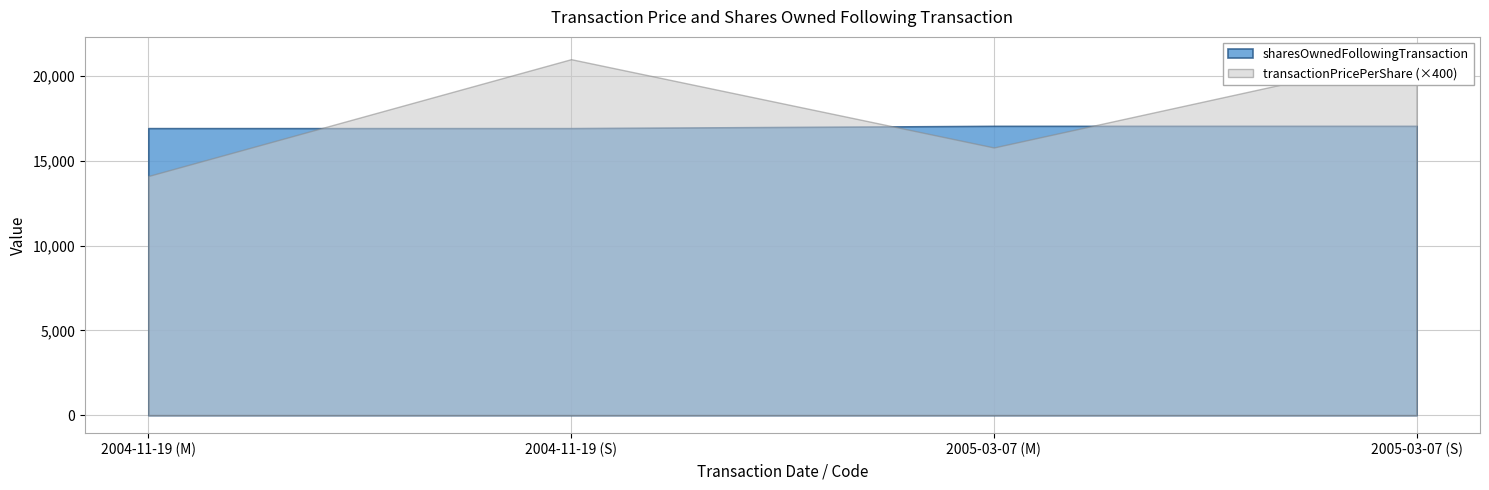

What position from the right is 2005-03-07 (M)?

2